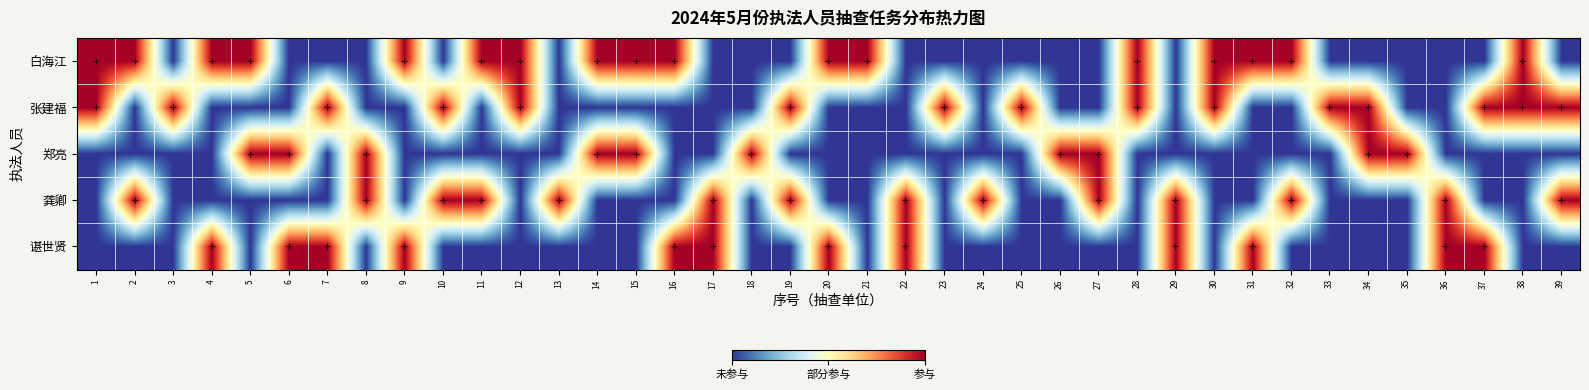

Which series has the largest range (max minus min)?

白海江